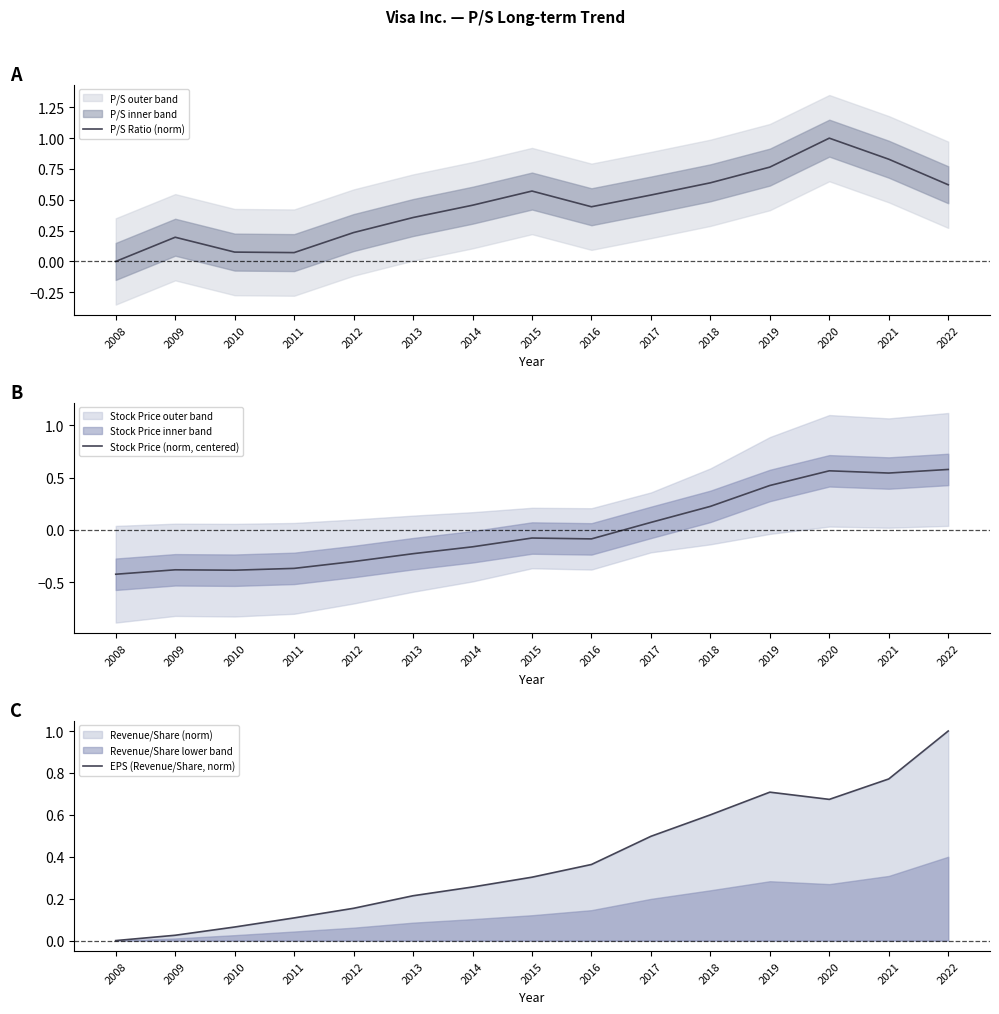

What value does the Stock Price (norm, centered) series have at 2014?

-0.2